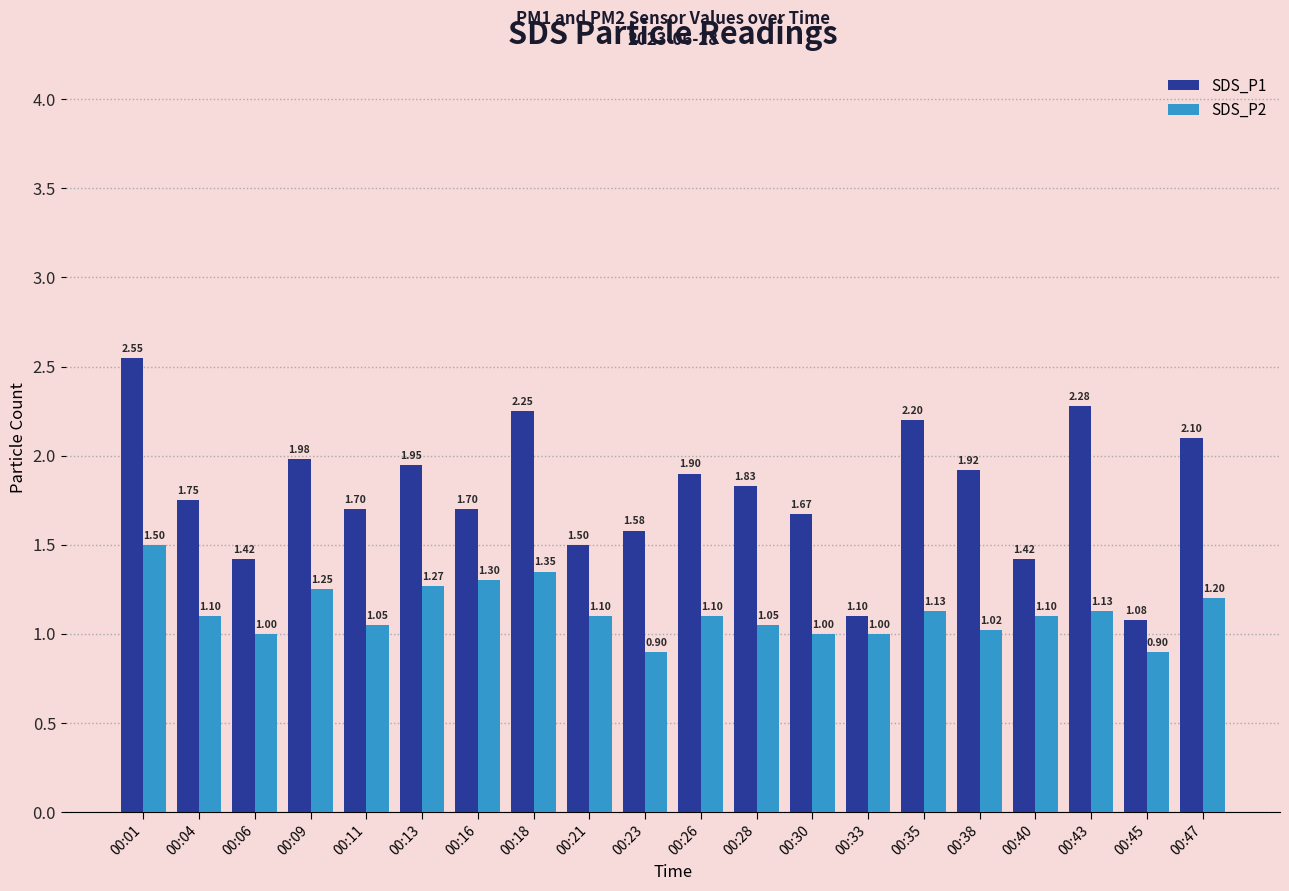

The value of SDS_P2 at 00:28 is 1.8. True or false?

False